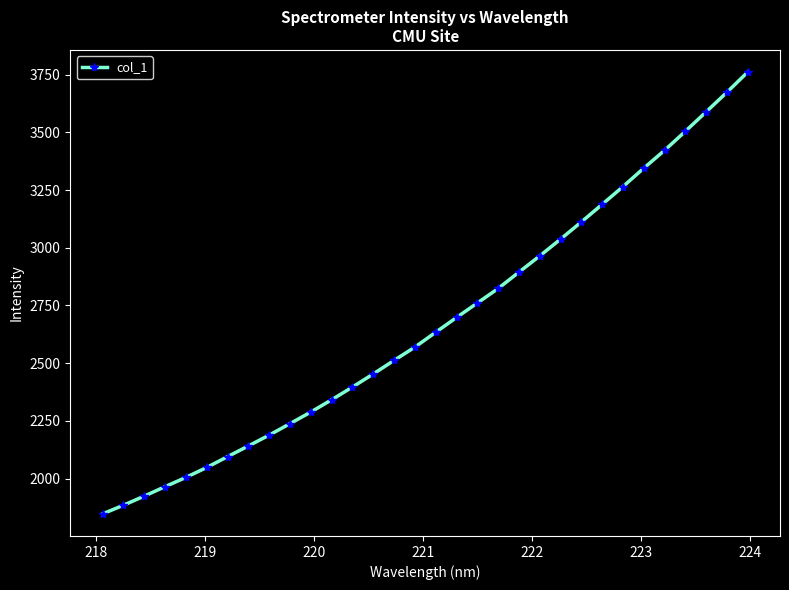

What is the minimum value shown in the chart?

1847.0